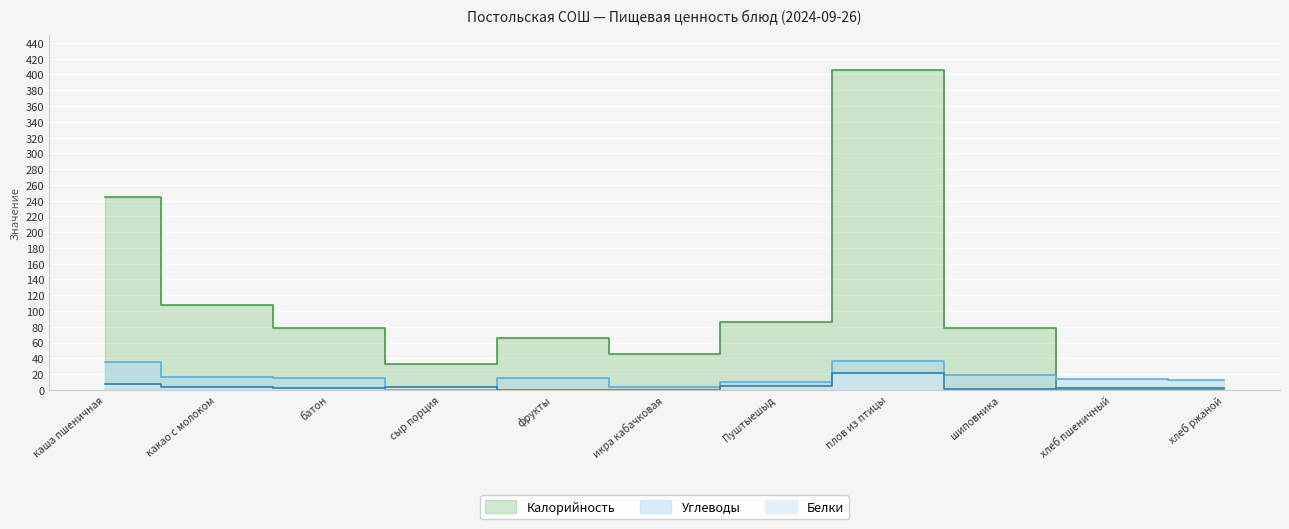

What is the average value of the Углеводы series?

16